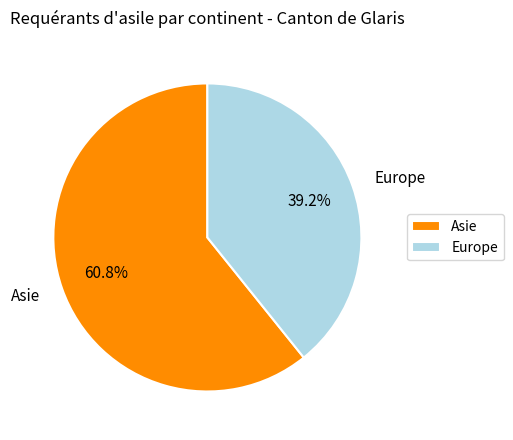

Does Asie account for over 50% of the chart?

Yes